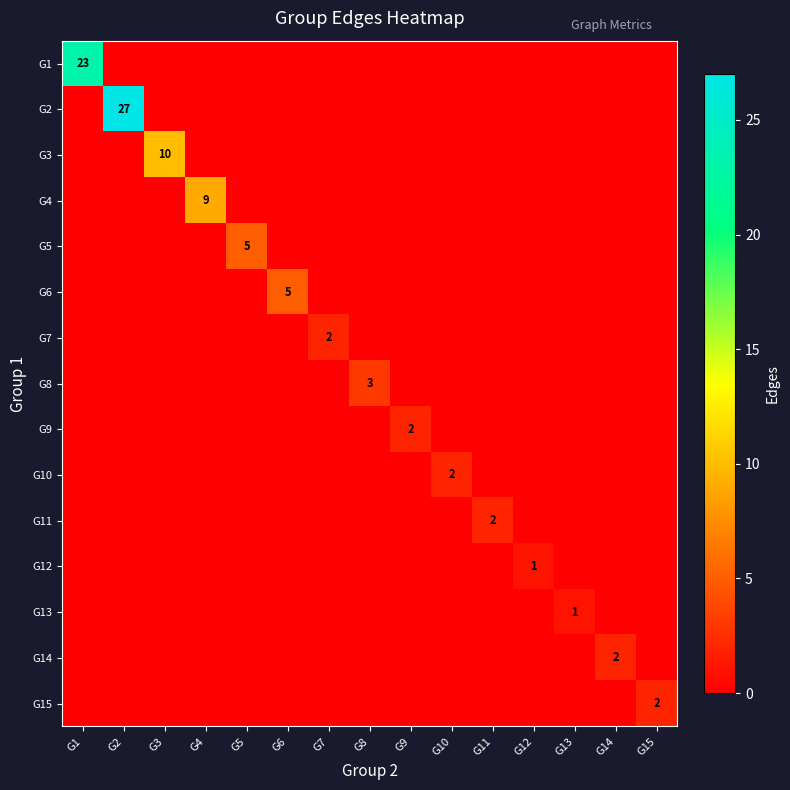

How many G6 values are between 0 and 1?

14